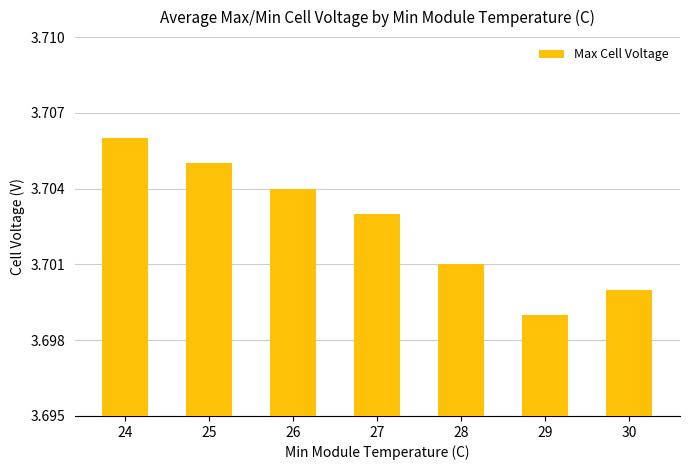

Approximately how many times larger is the value at 26 compared to 29?

1.0